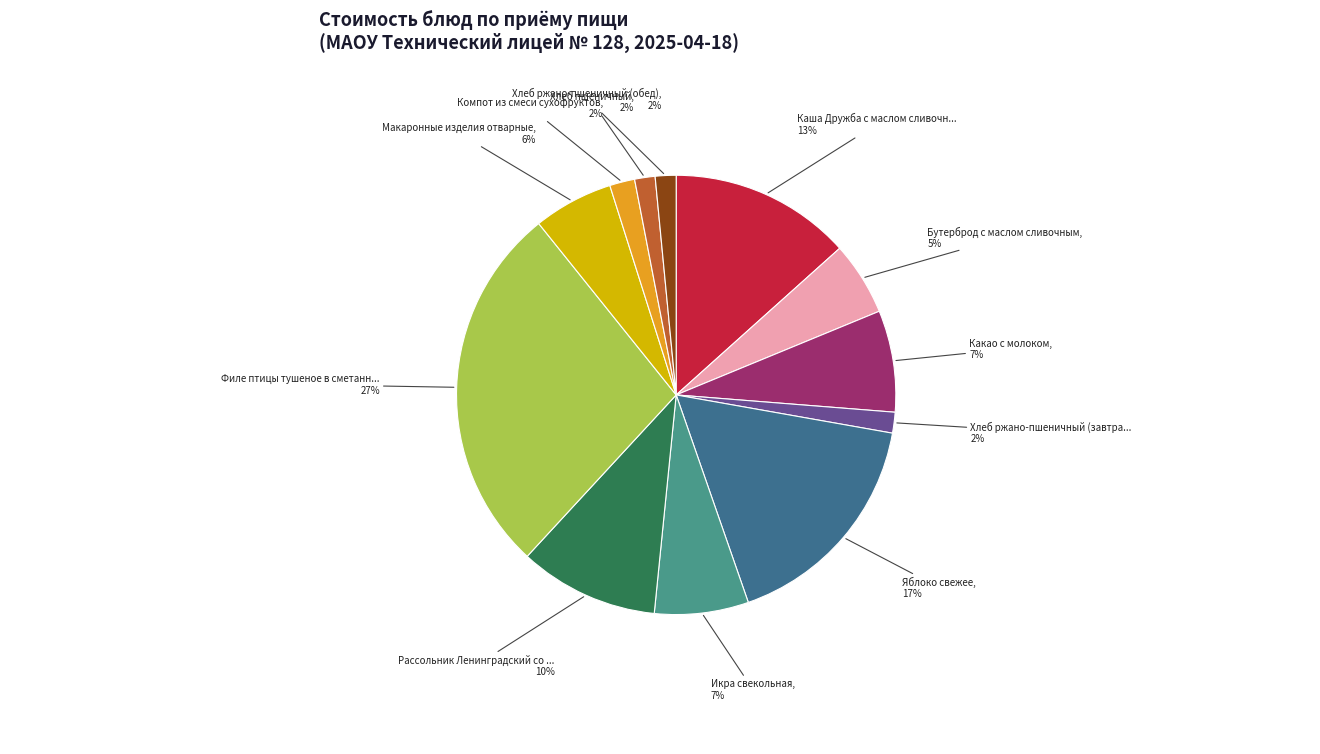

Does any single category account for the majority?

No